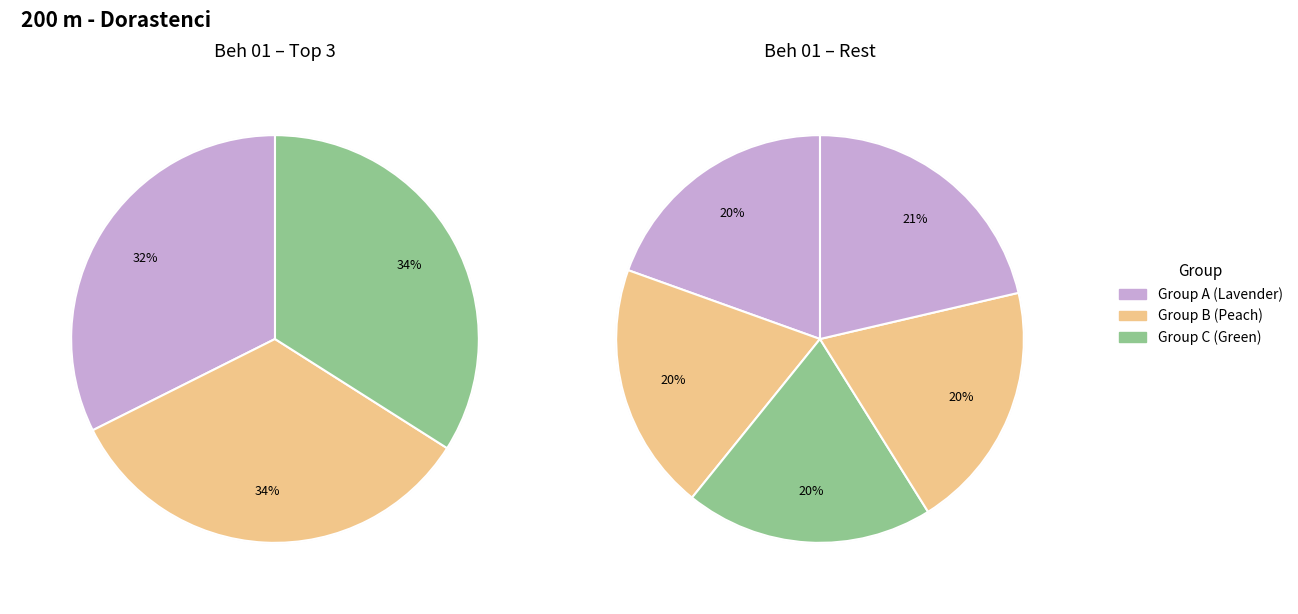

How many slices are in this pie chart?

8